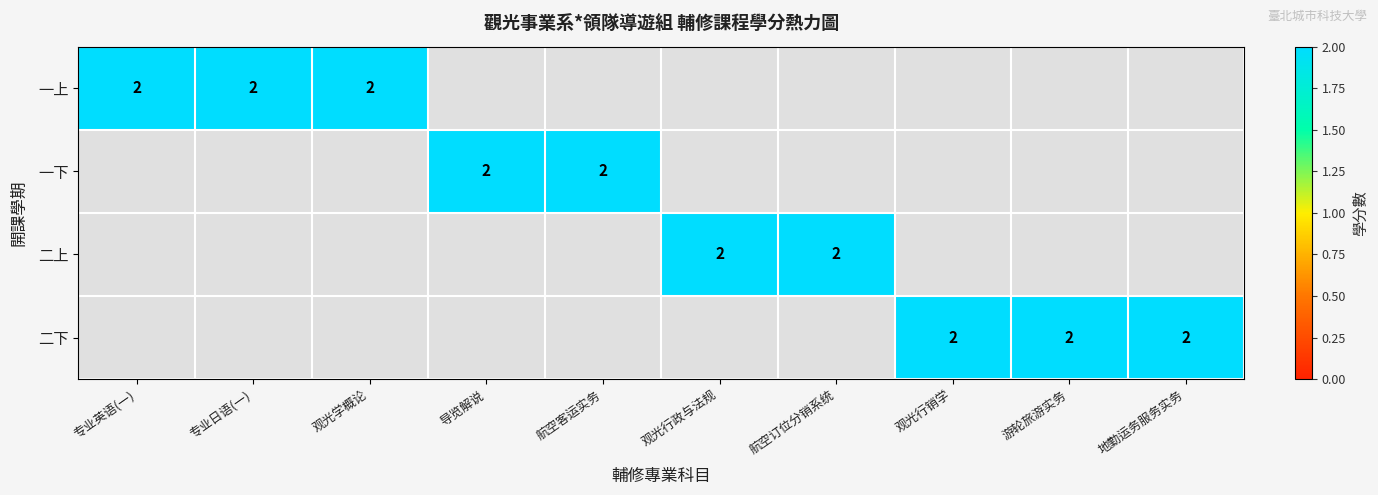

The 二下 series shows 2 at 观光行销学. True or false?

True